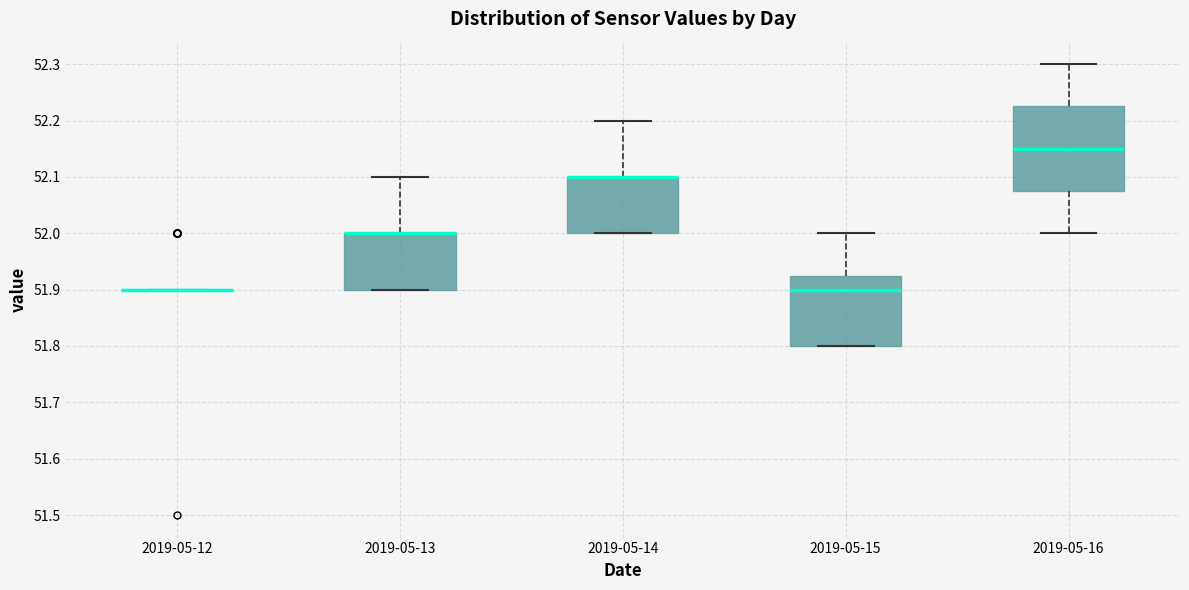

Reading left to right, read every box against the y-axis: the position of its median line, the range the box covers, and the ends of its whiskers. The values are not printed on the chart, so give them approximately, as read against the axis.

2019-05-12: box collapsed to a line at 51.90, whiskers 51.90 to 51.90
2019-05-13: median 52.00 (drawn on the box's upper edge), box 51.90 to 52.00, whiskers 51.90 to 52.10
2019-05-14: median 52.10 (drawn on the box's upper edge), box 52.00 to 52.10, whiskers 52.00 to 52.20
2019-05-15: median 51.90, box 51.80 to 51.93, whiskers 51.80 to 52.00
2019-05-16: median 52.15, box 52.08 to 52.23, whiskers 52.00 to 52.30